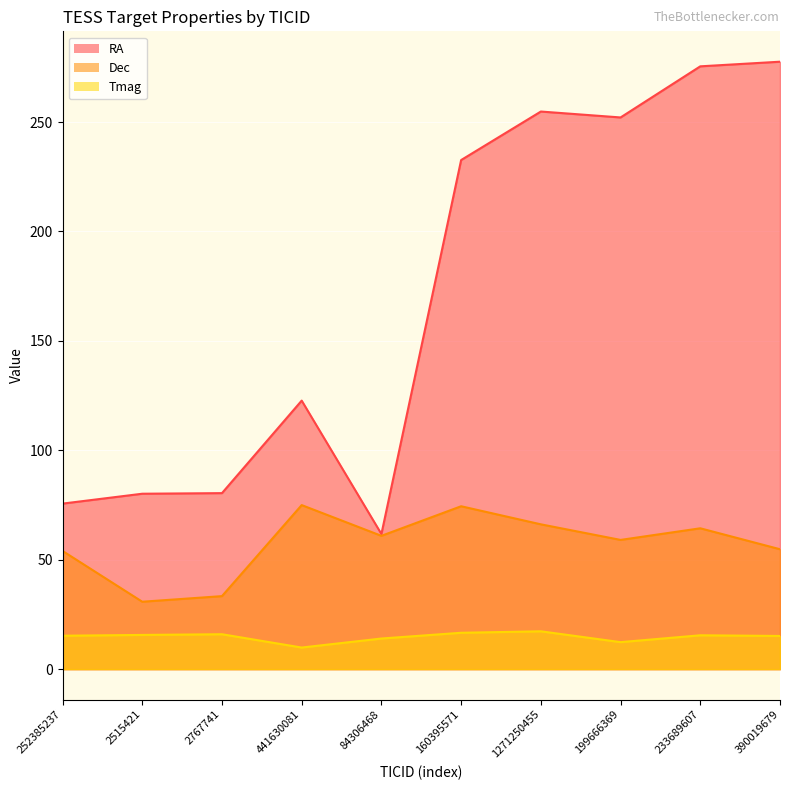

What position from the left is 2767741?

3